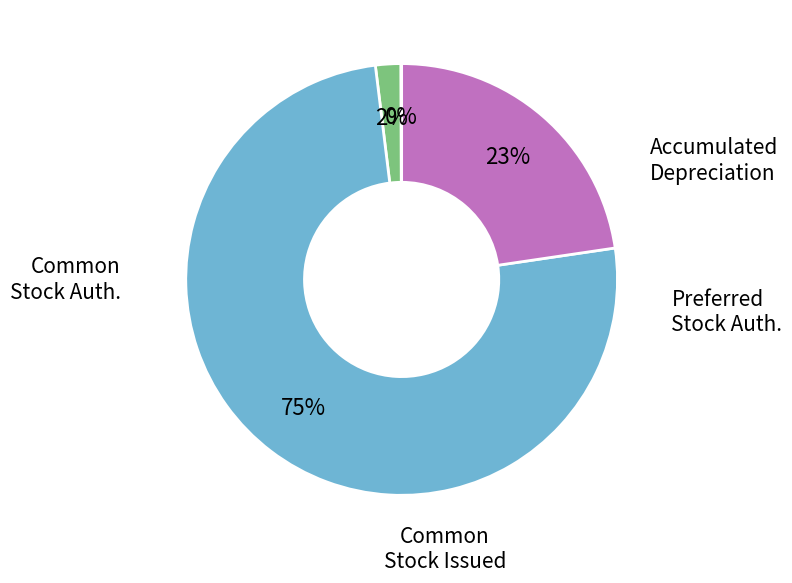

To the nearest percent, what is the average slice percentage?

25%